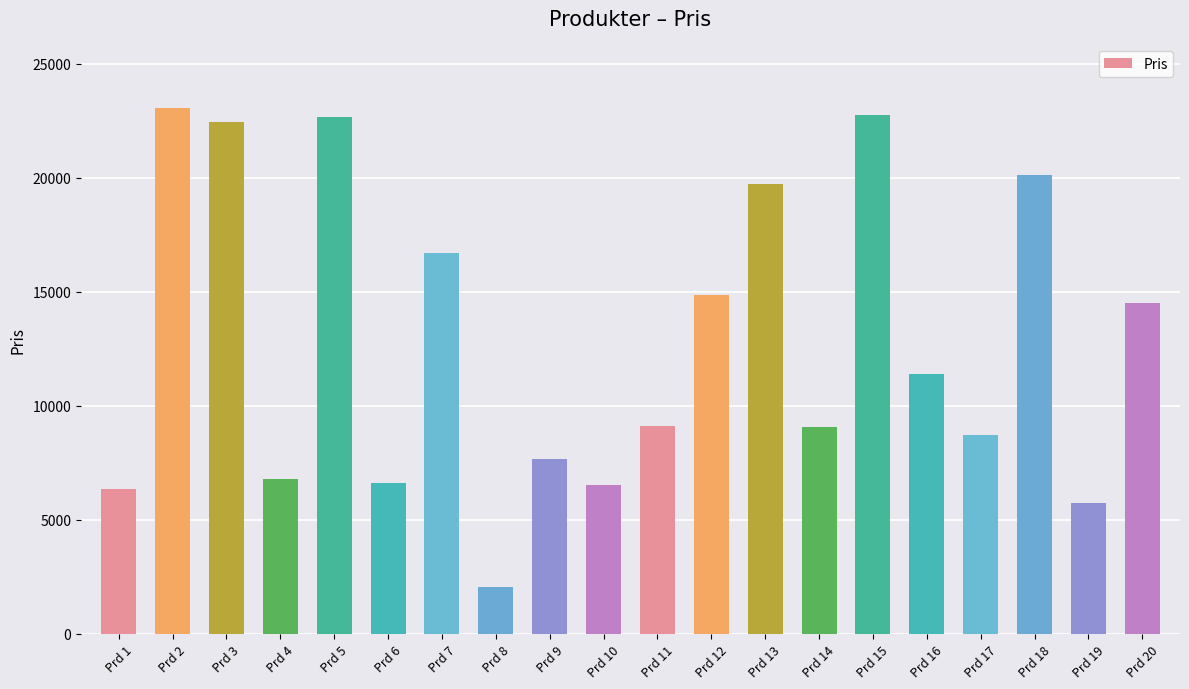

How many data points does each series have?

20